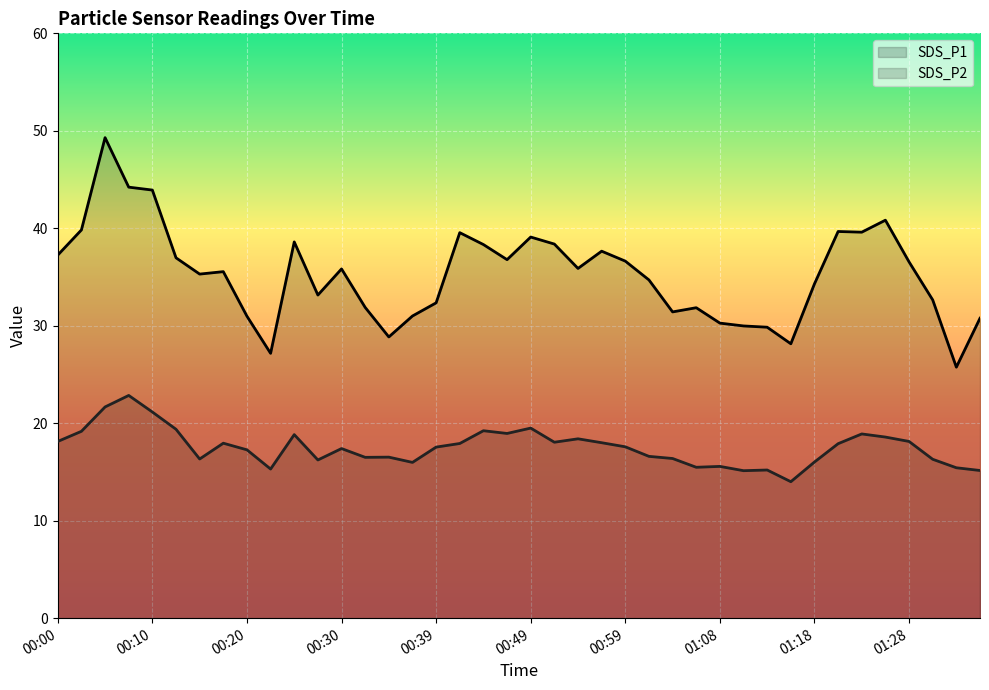

What value does the SDS_P1 line series have at 25?

34.7